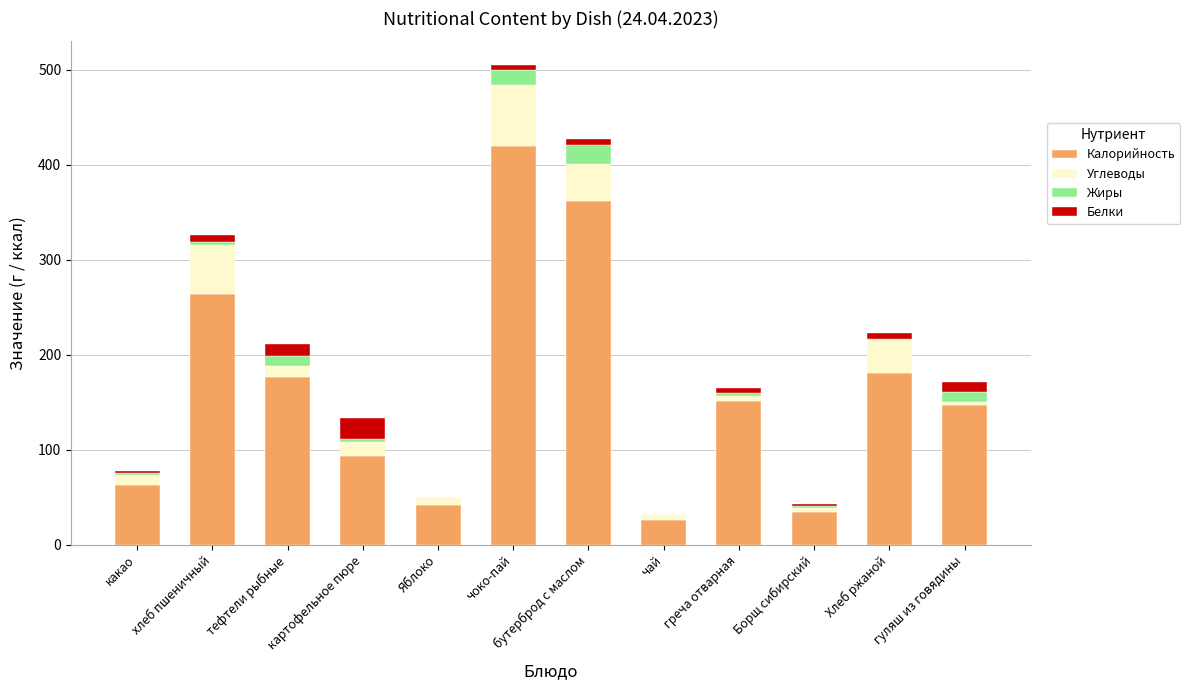

Count the number of data series in this chart.

4